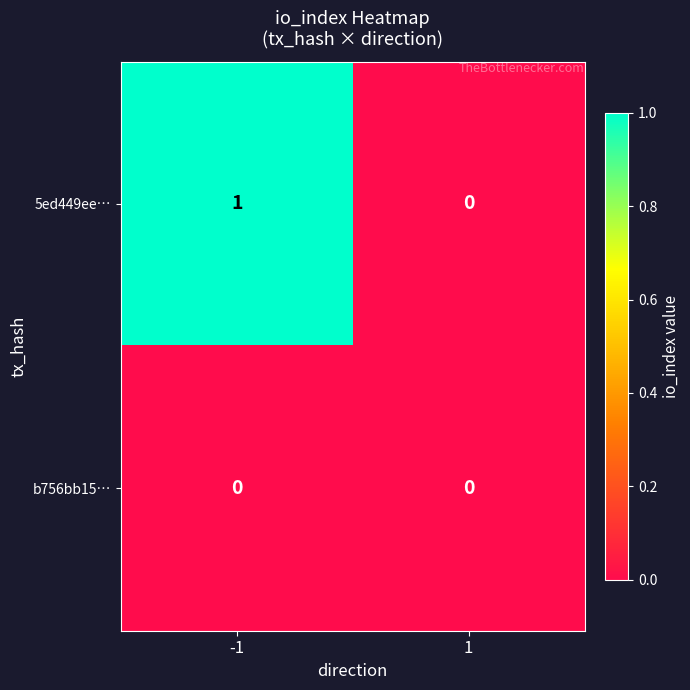

List the series in order of their overall mean, lowest first.

b756bb15…, 5ed449ee…